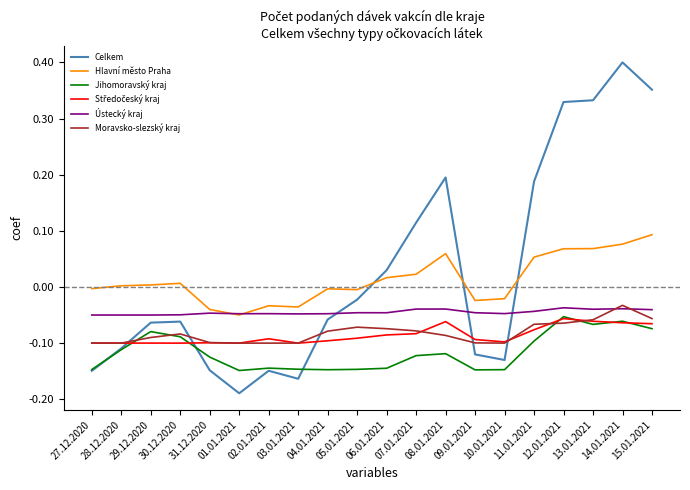

Is it true that Jihomoravský kraj equals -0.2 at 07.01.2021?

False